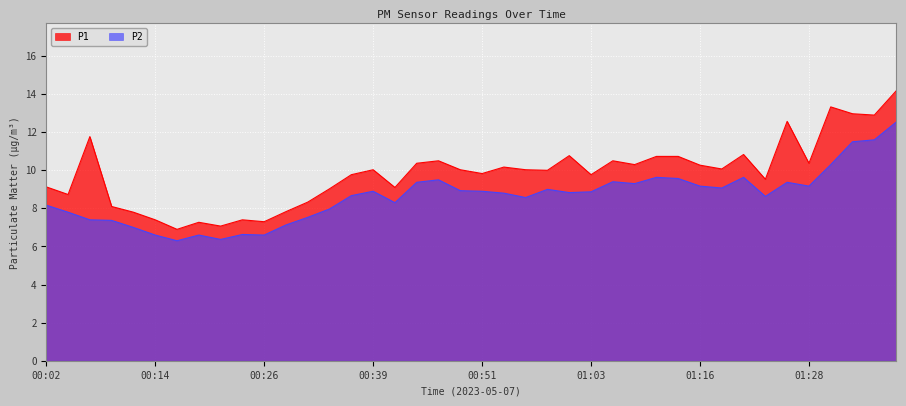

True or false: P1 and P2 intersect in this chart.

False